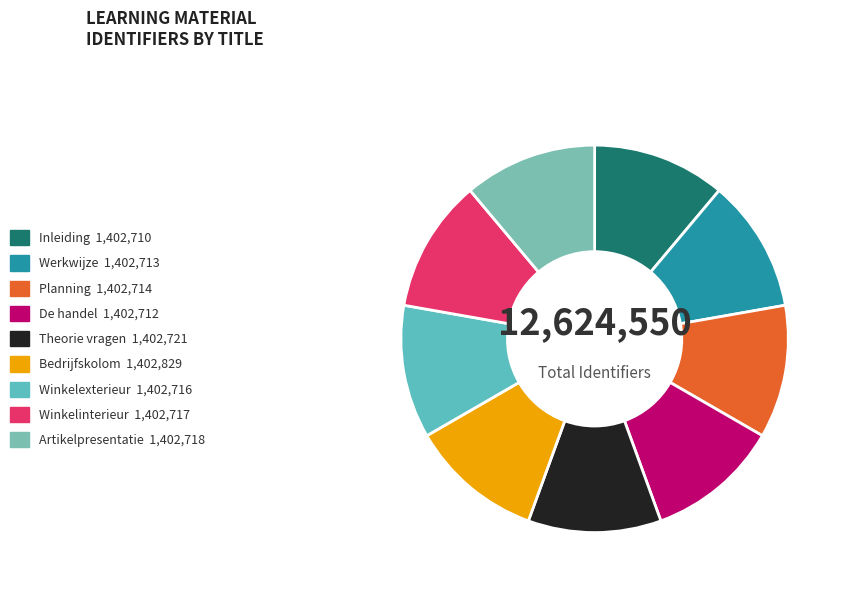

To the nearest percent, what is the combined percentage of Planning and De handel?

22%